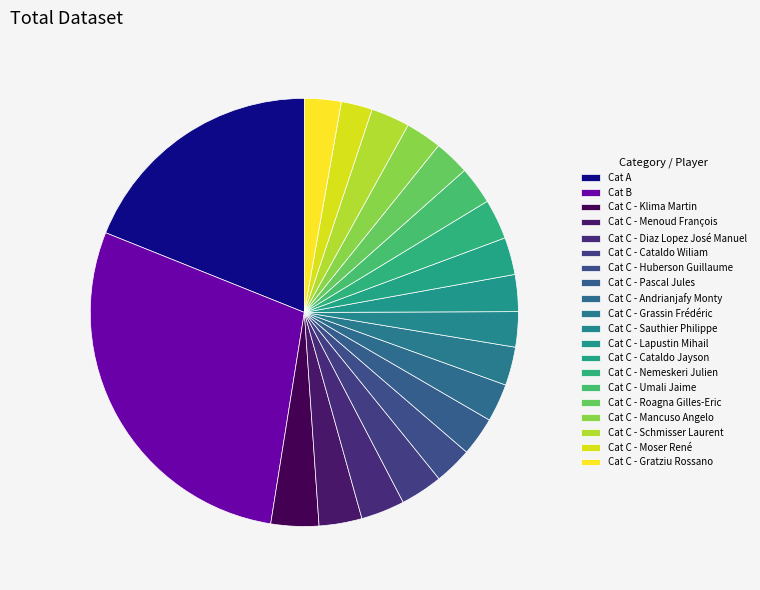

What is the largest slice in the pie chart?

Cat B